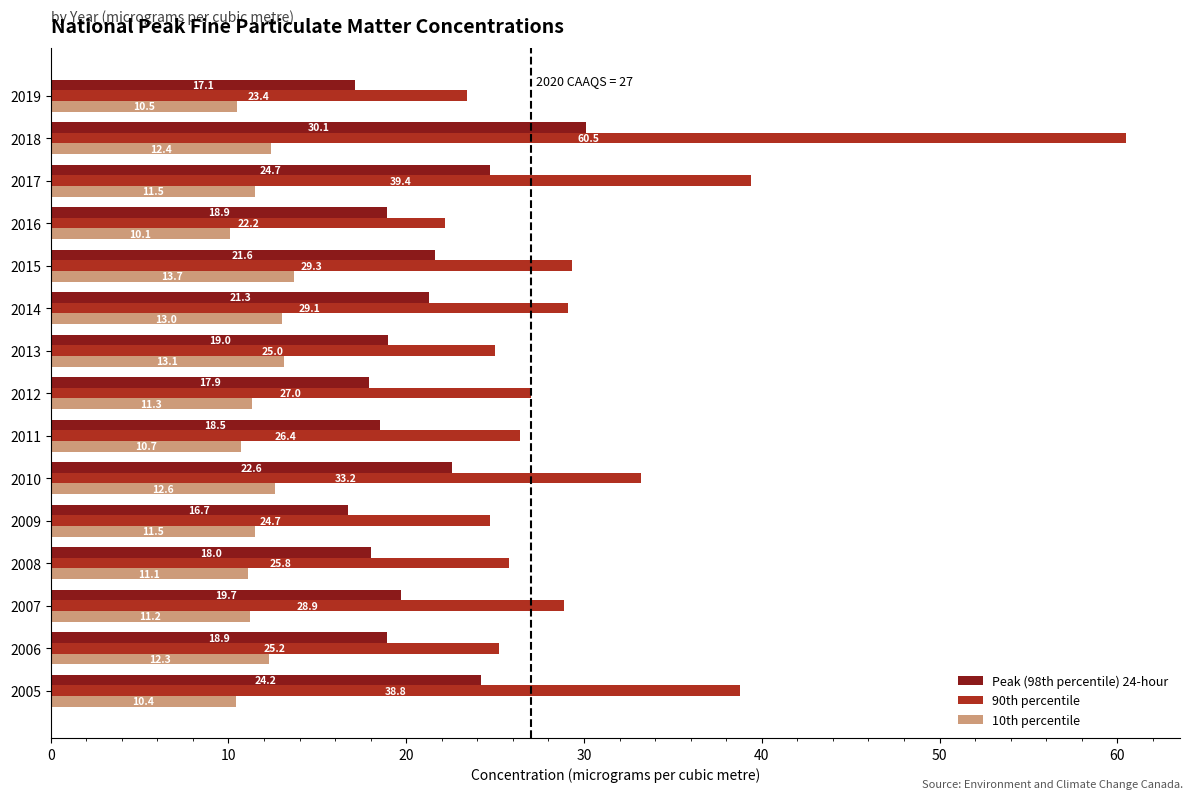

Which category has the highest value across all series?

2018